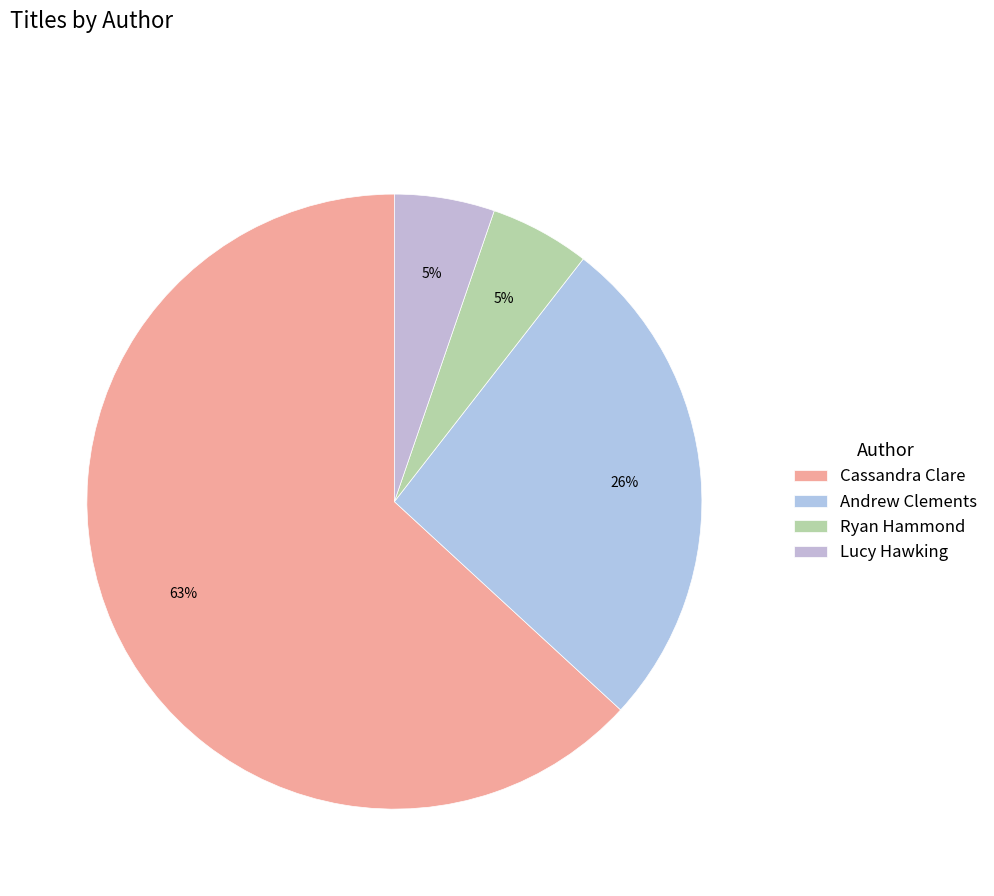

Is the sum of Cassandra Clare and Lucy Hawking greater than half?

Yes